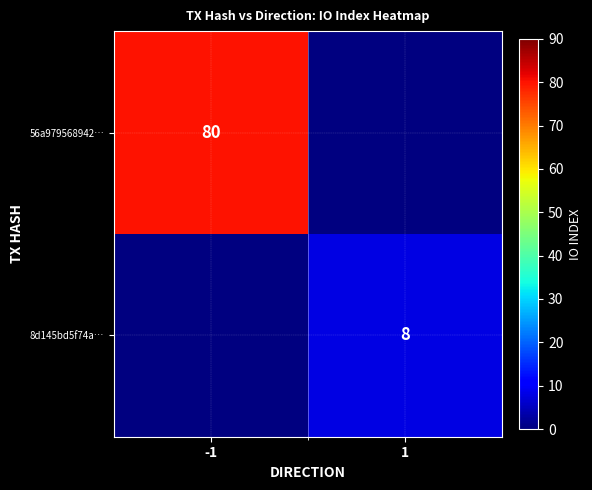

The 8d145bd5f74a… series shows 8 at 1. True or false?

True